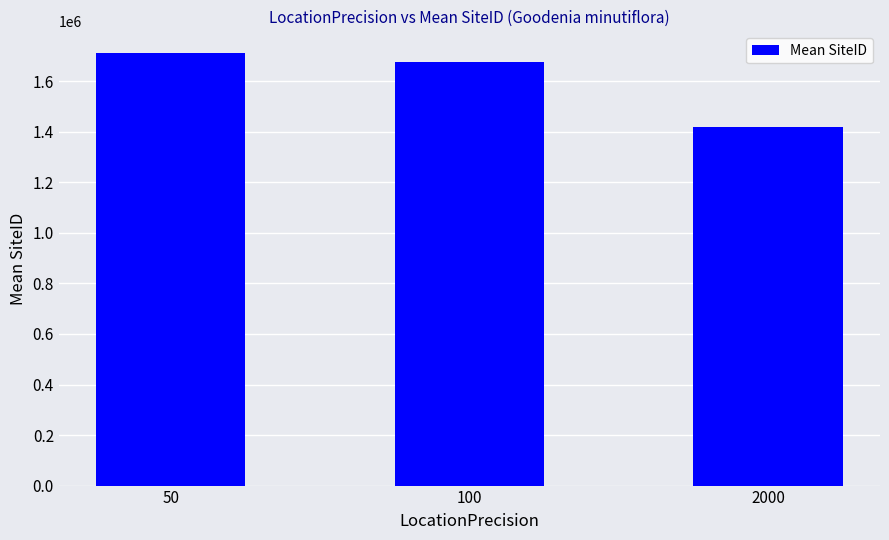

Where is the data nearest to the value 1566327?

100